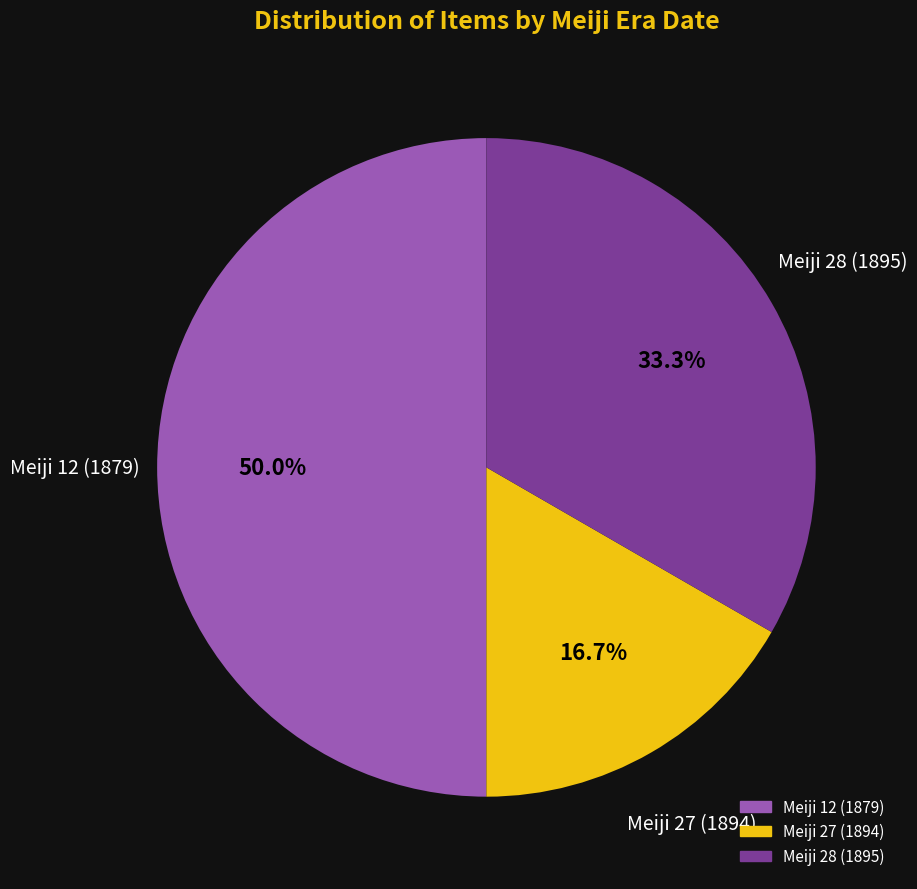

How many slices are in this pie chart?

3